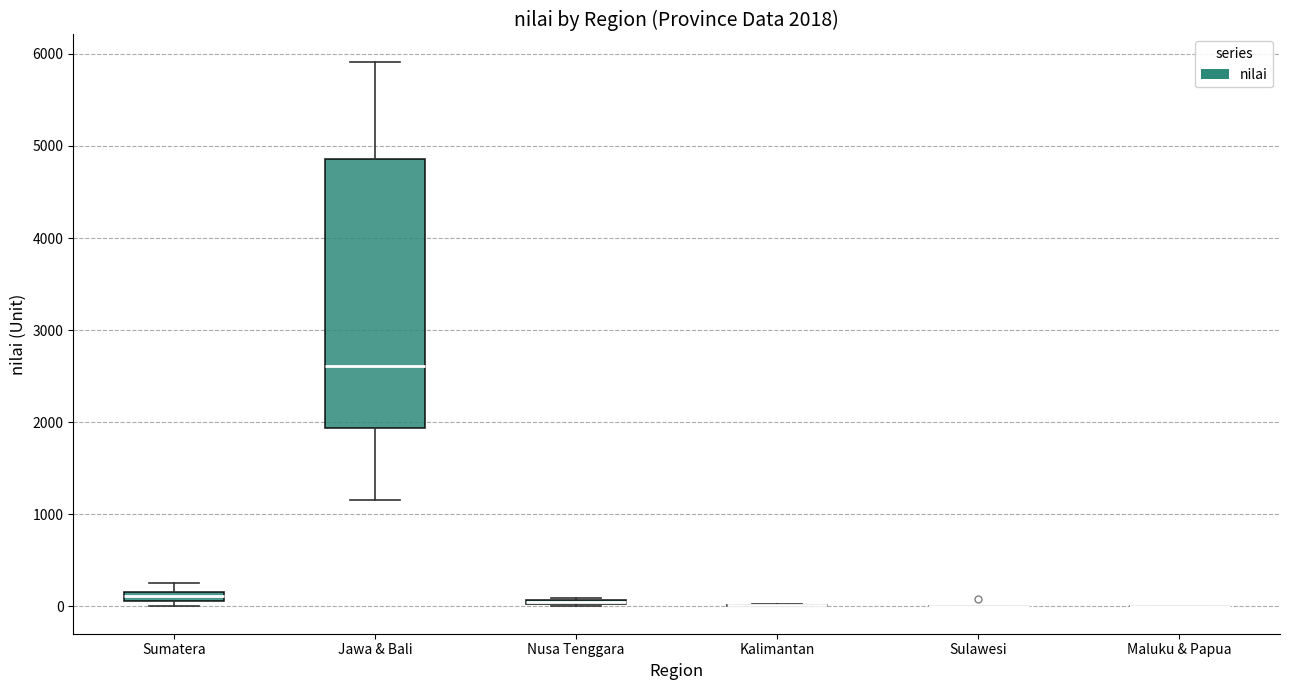

Which box is the tallest, from its lower edge to its upper edge?

Jawa & Bali